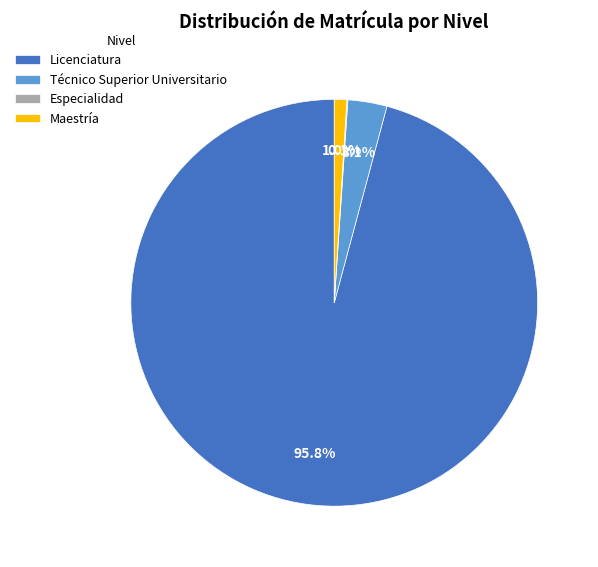

To the nearest percent, what percentage of the pie is Técnico Superior Universitario?

3%